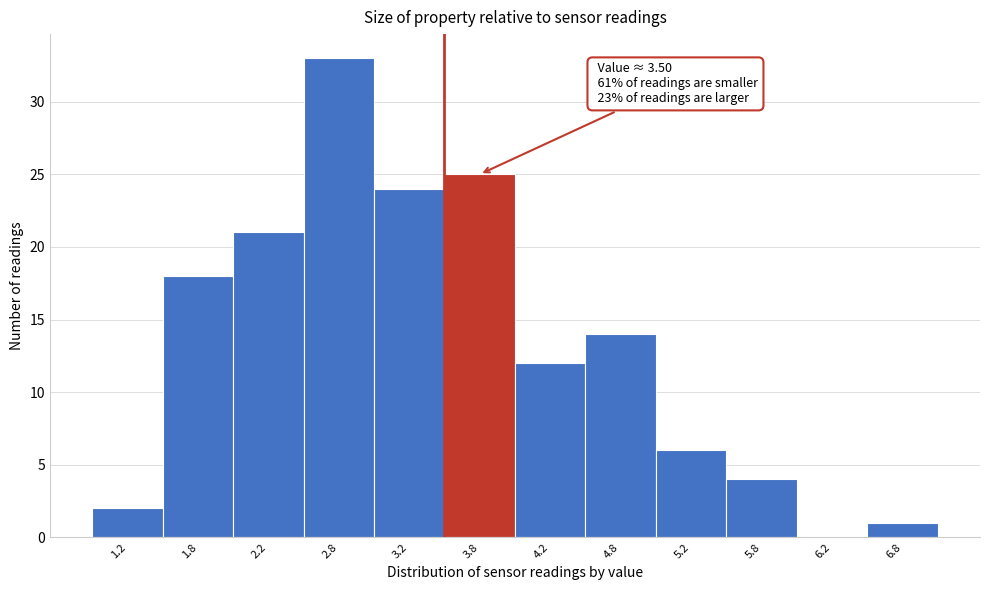

Which range on the x-axis has the tallest bar?

2.5 to 3.0